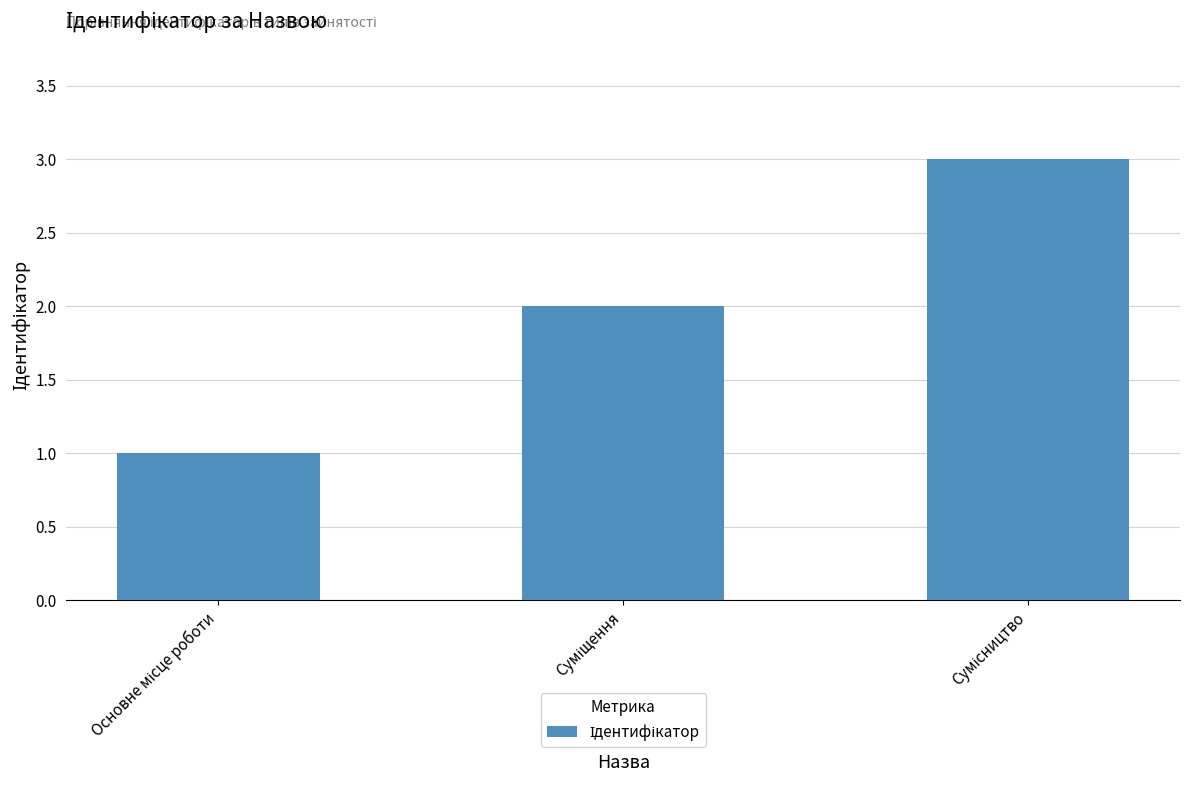

What is the sum of all values?

6